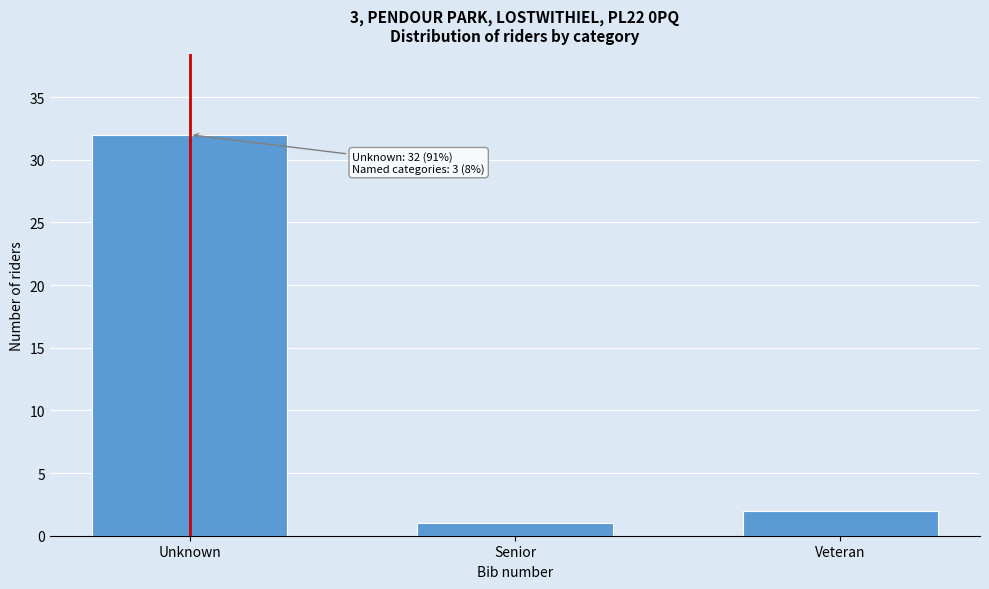

Reading left to right, transcribe all the data shown in this chart.

32	1	2